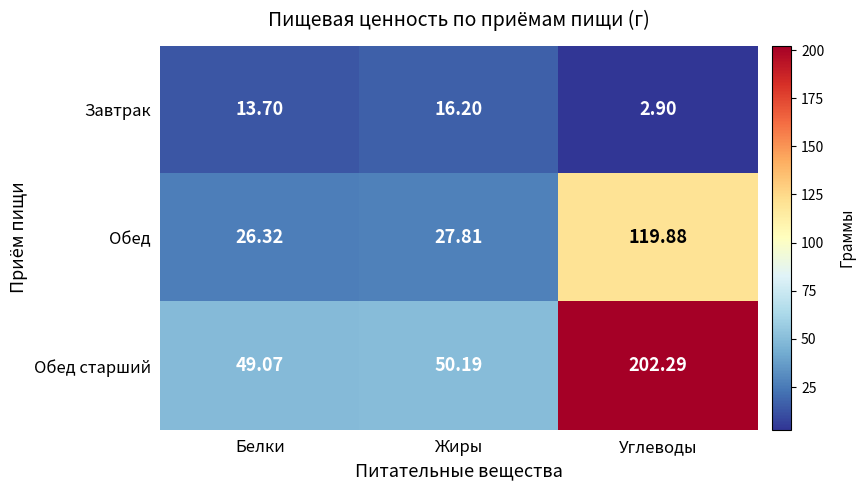

Which category has the lowest value in the Завтрак series?

Углеводы